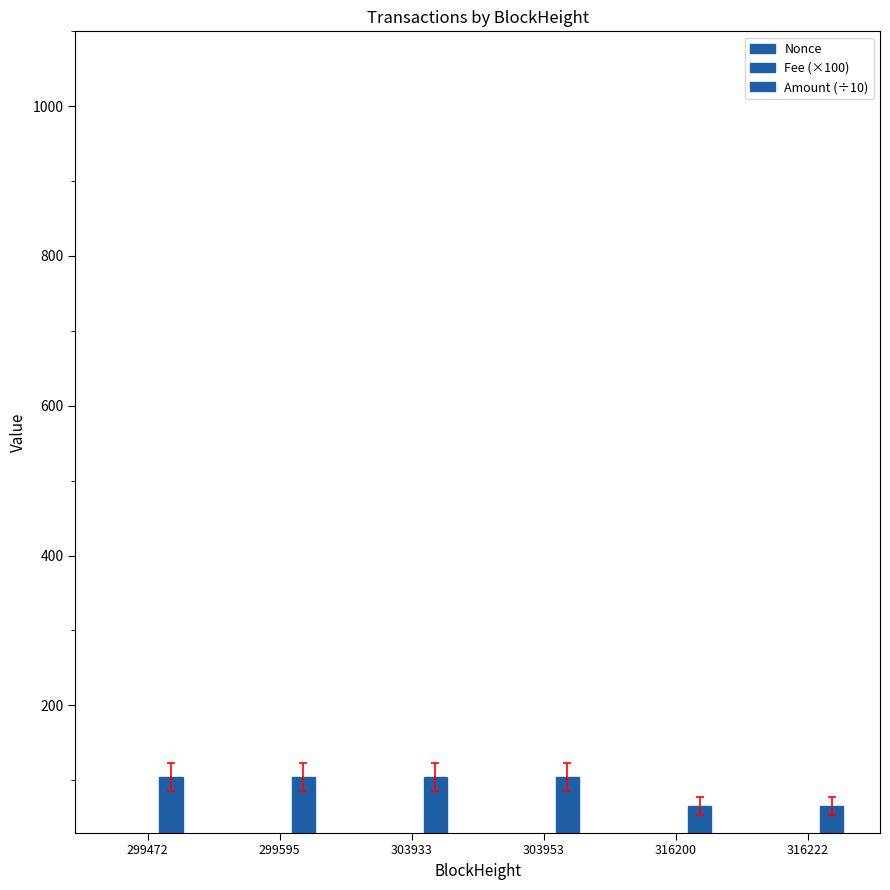

What is the value of the Fee (×100) bar at the 6th from the left?

3.0